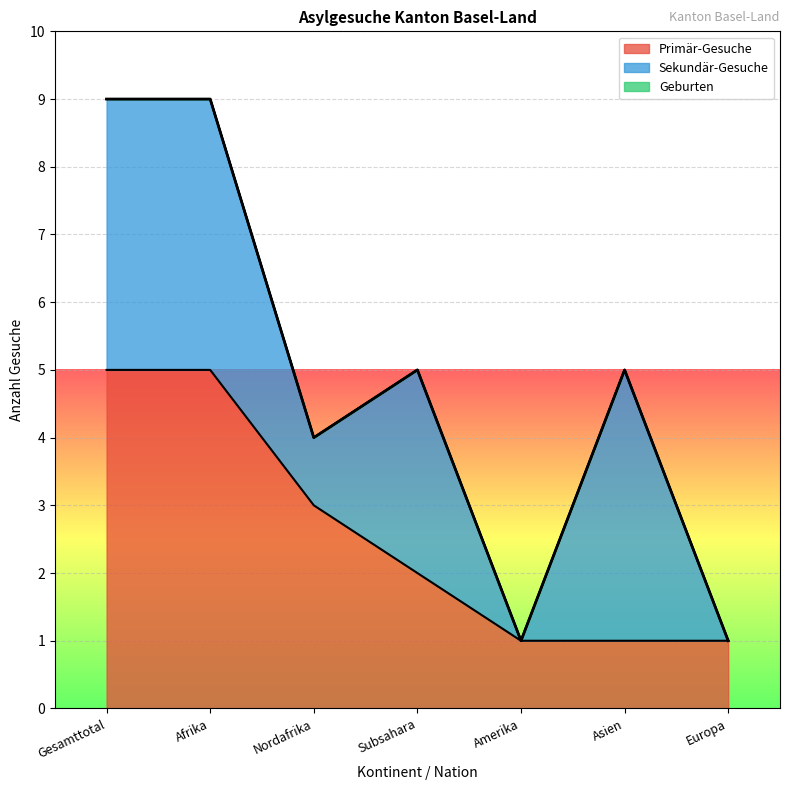

The value of Sekundär-Gesuche at Subsahara is 4. True or false?

False